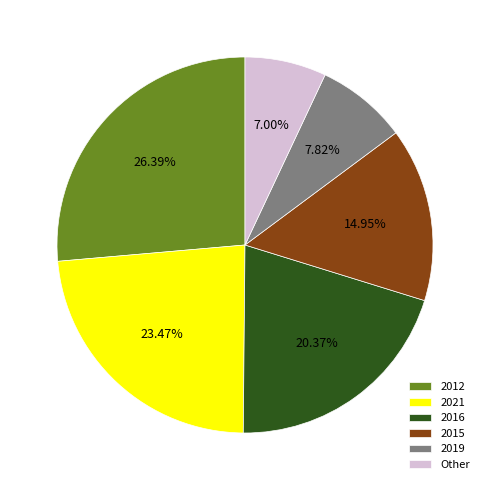

Is there any slice that represents more than half of the pie?

No